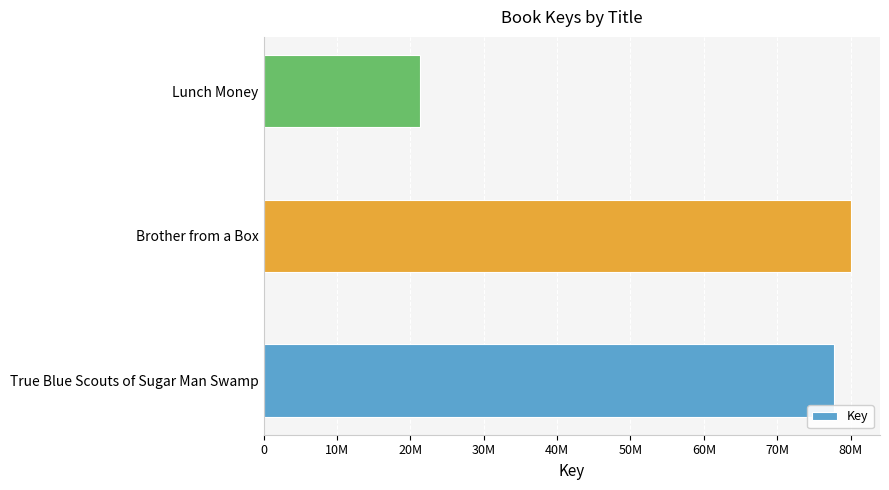

List the labels in order of value, smallest first.

Lunch Money, True Blue Scouts of Sugar Man Swamp, Brother from a Box